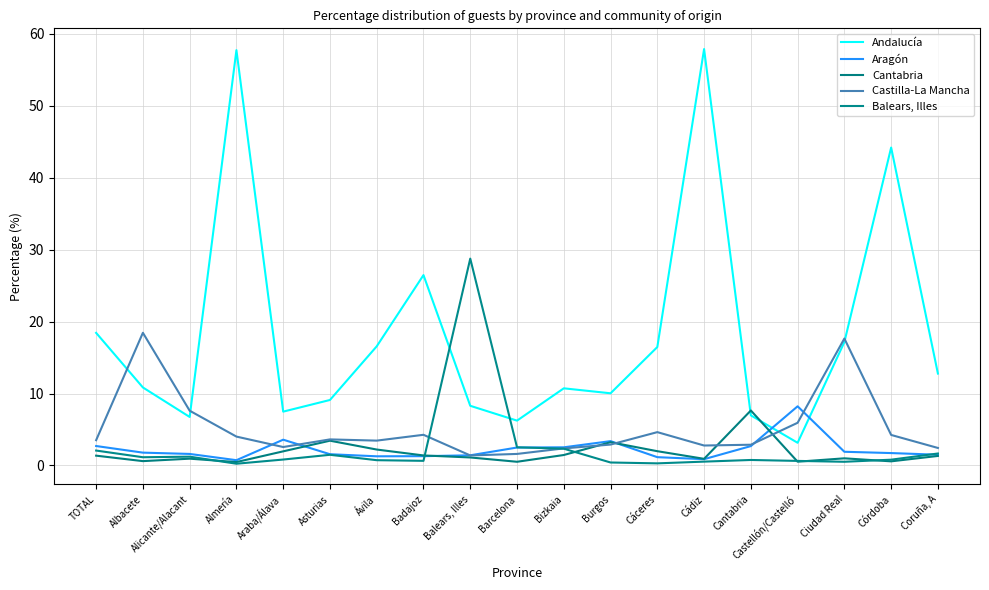

Where is Castilla-La Mancha nearest to the value 9?

Alicante/Alacant